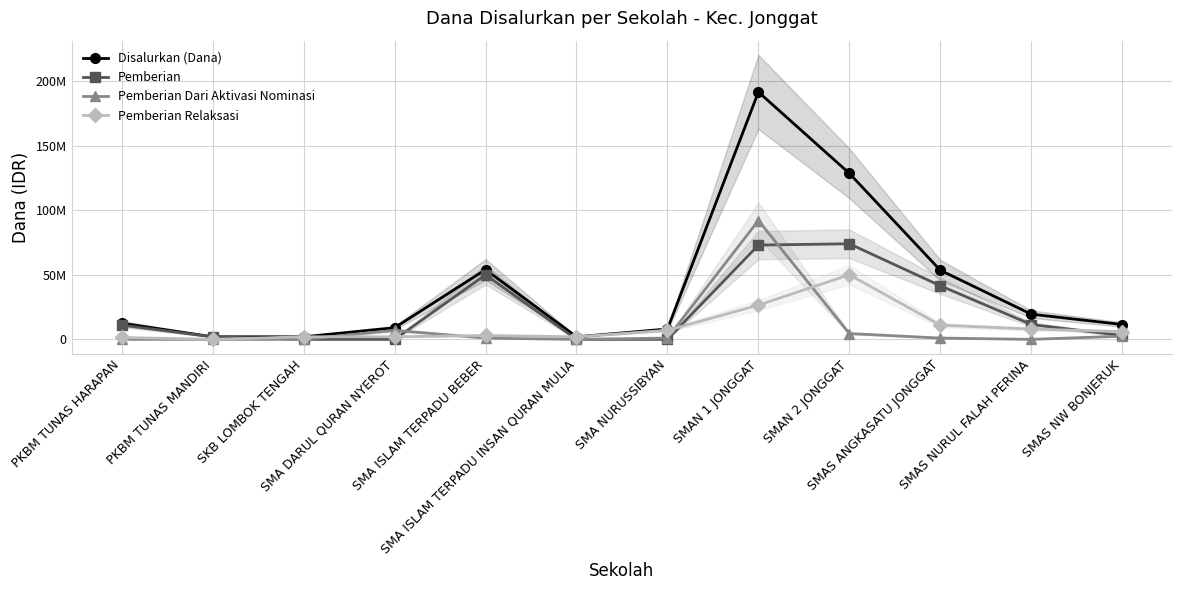

True or false: Pemberian has more than 1 points higher than both neighbors.

True